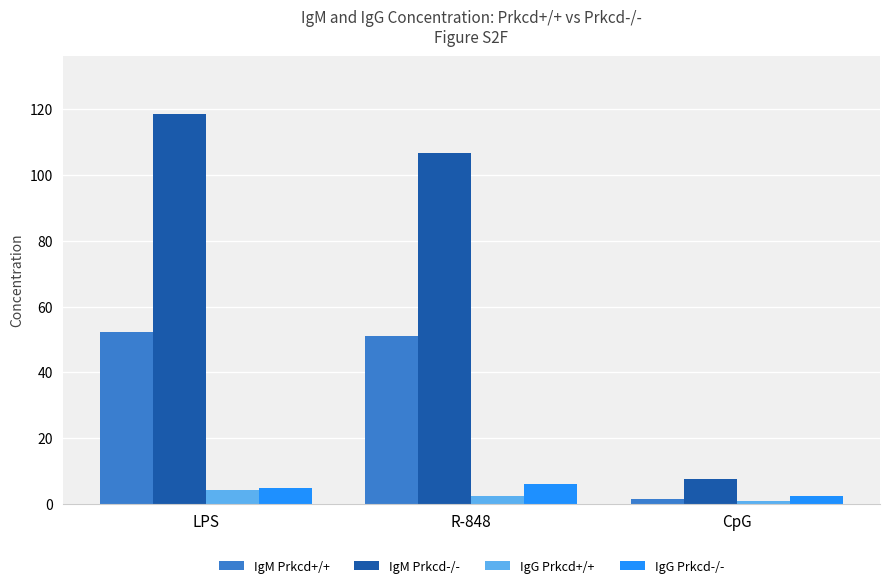

Is the value of IgM Prkcd-/- at R-848 greater than the value of IgG Prkcd-/- at R-848?

Yes